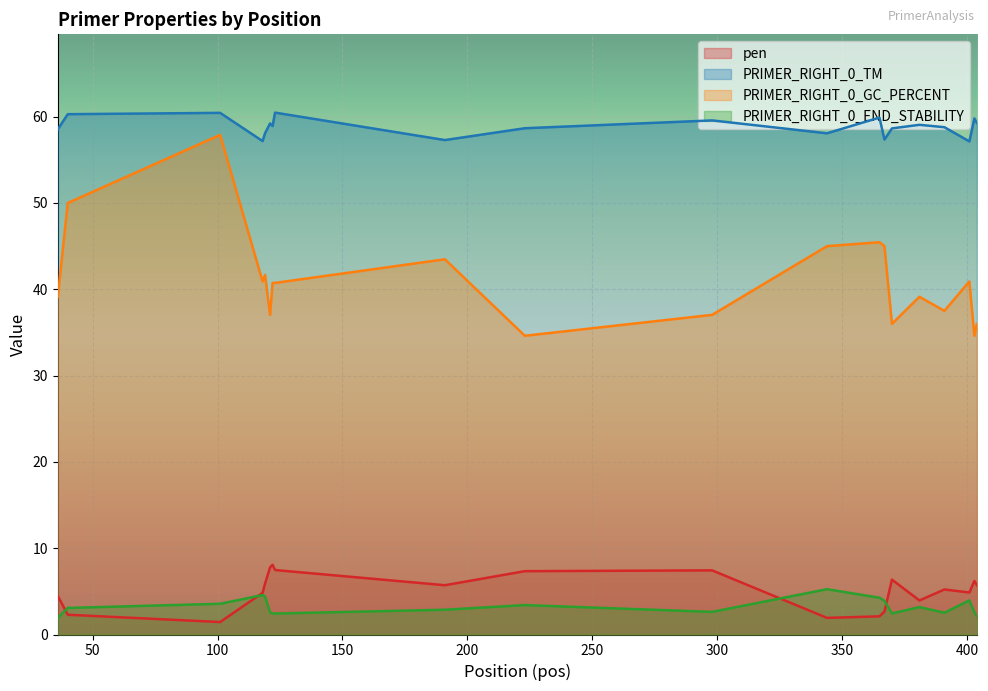

What is the maximum value for PRIMER_RIGHT_0_END_STABILITY?

5.2